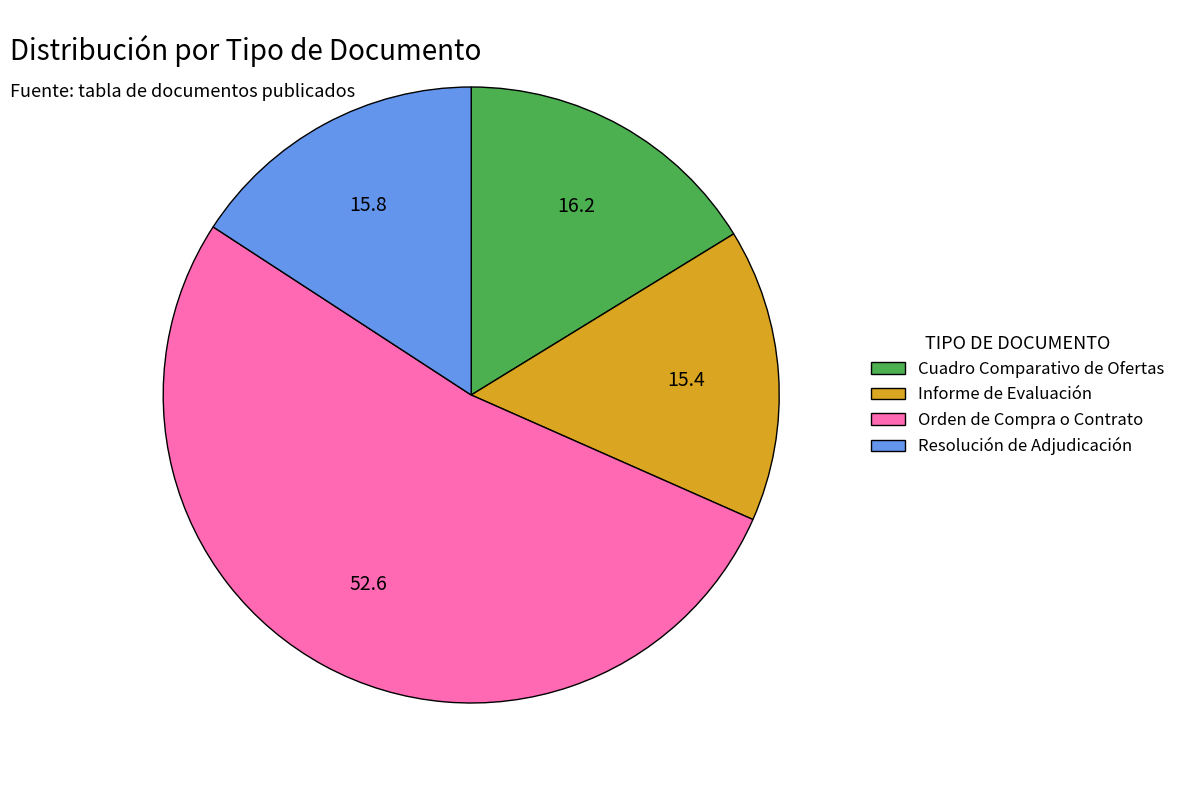

Combined, do Resolución de Adjudicación and Cuadro Comparativo de Ofertas account for over 50%?

No